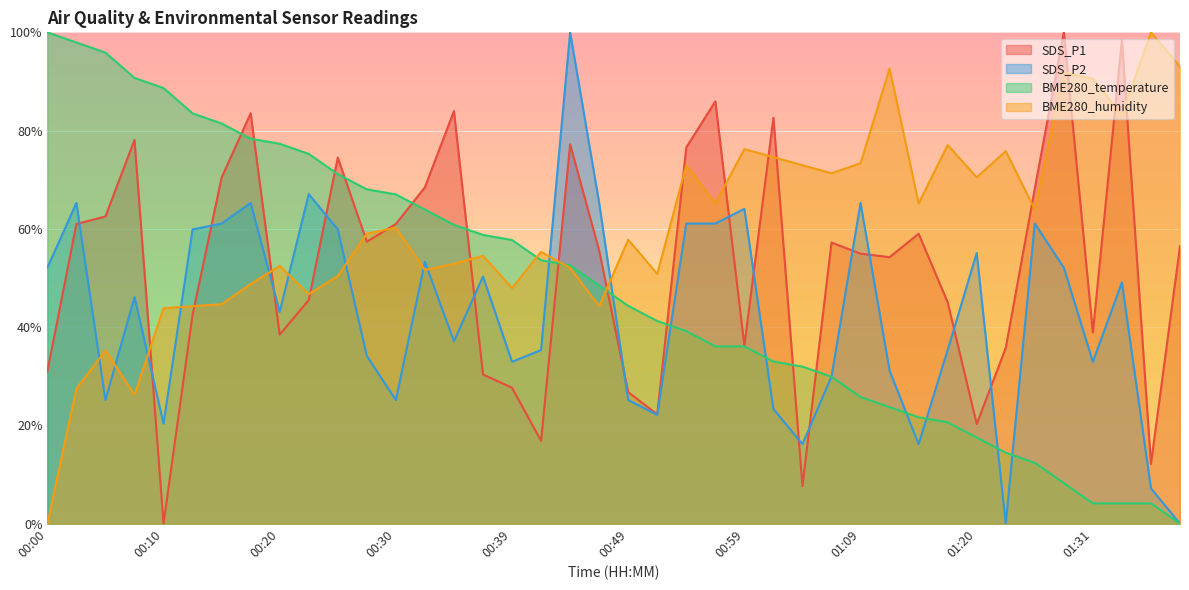

True or false: BME280_humidity and BME280_temperature intersect in this chart.

True